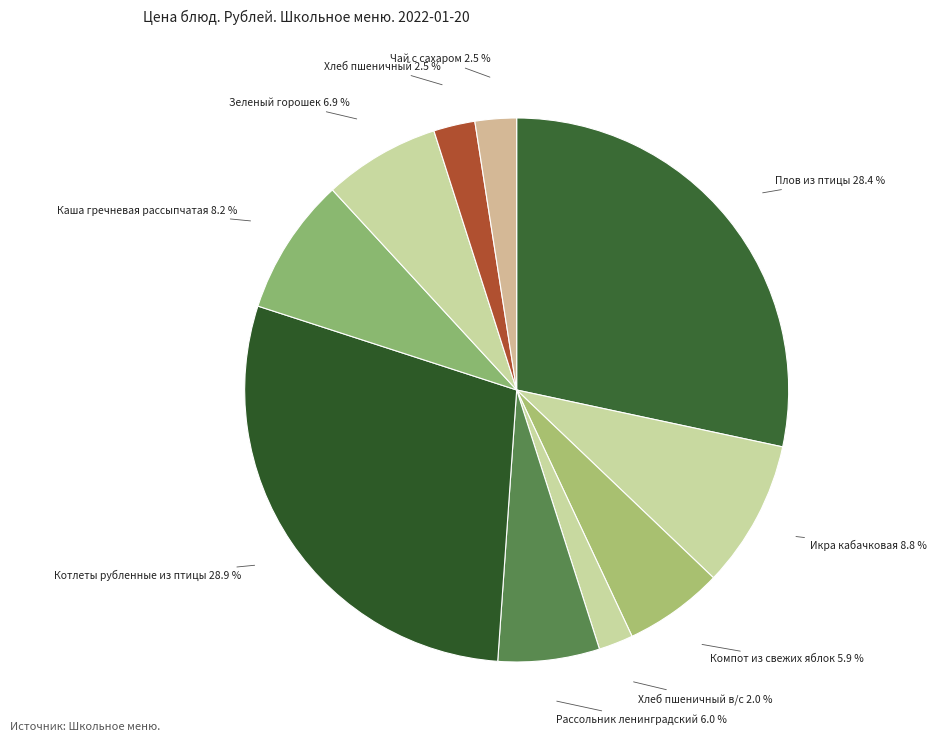

Which has a higher value, Икра кабачковая or Котлеты рубленные из птицы?

Котлеты рубленные из птицы